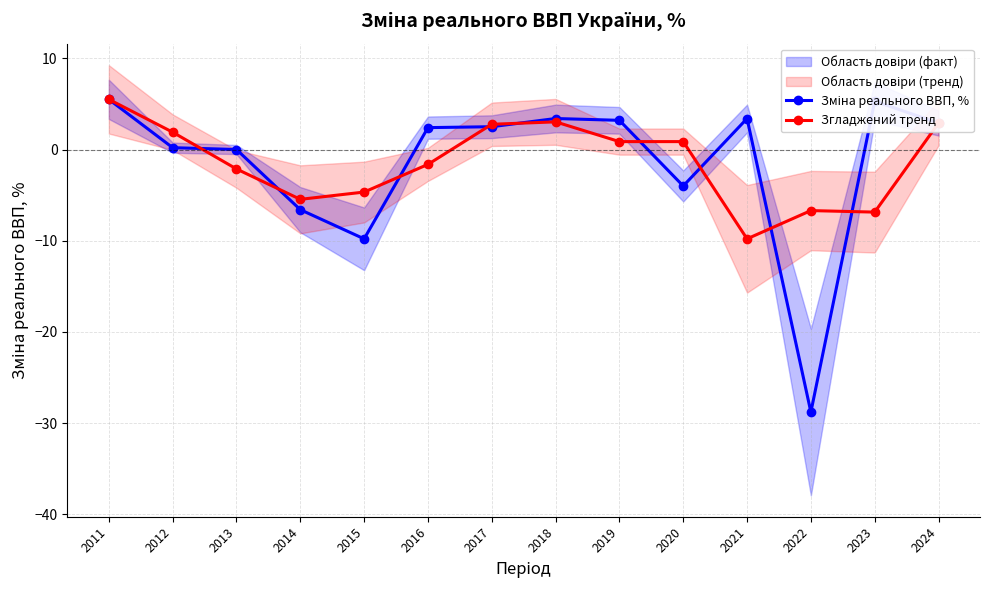

What is the difference between the highest and lowest values at 2020?

4.9